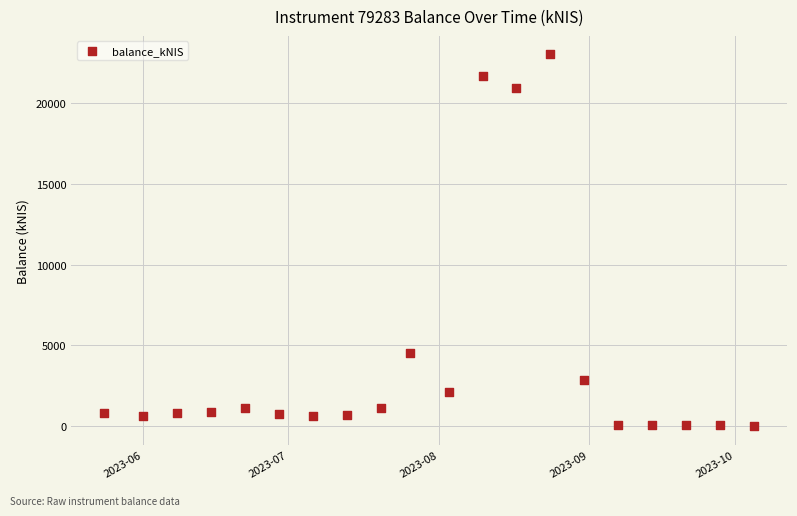

What is the range of X values (max minus min)?

134.0